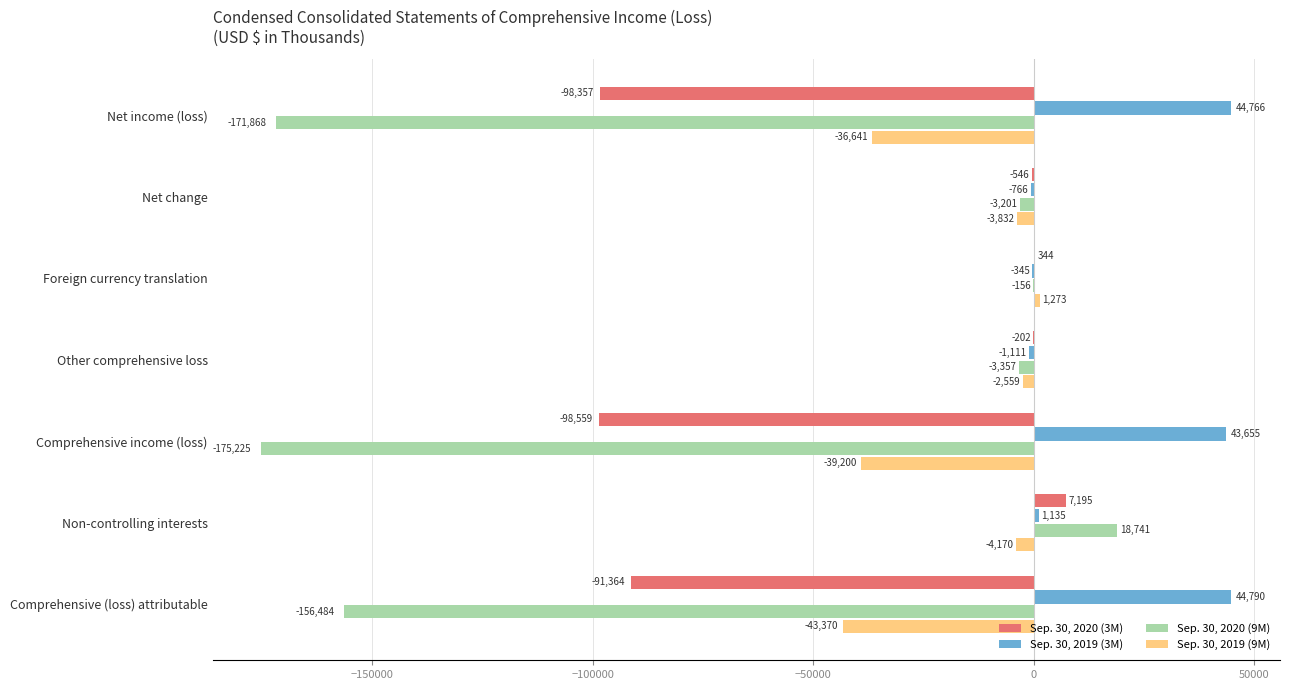

The Sep. 30, 2020 (9M) series shows 18741 at Non-controlling interests. True or false?

True